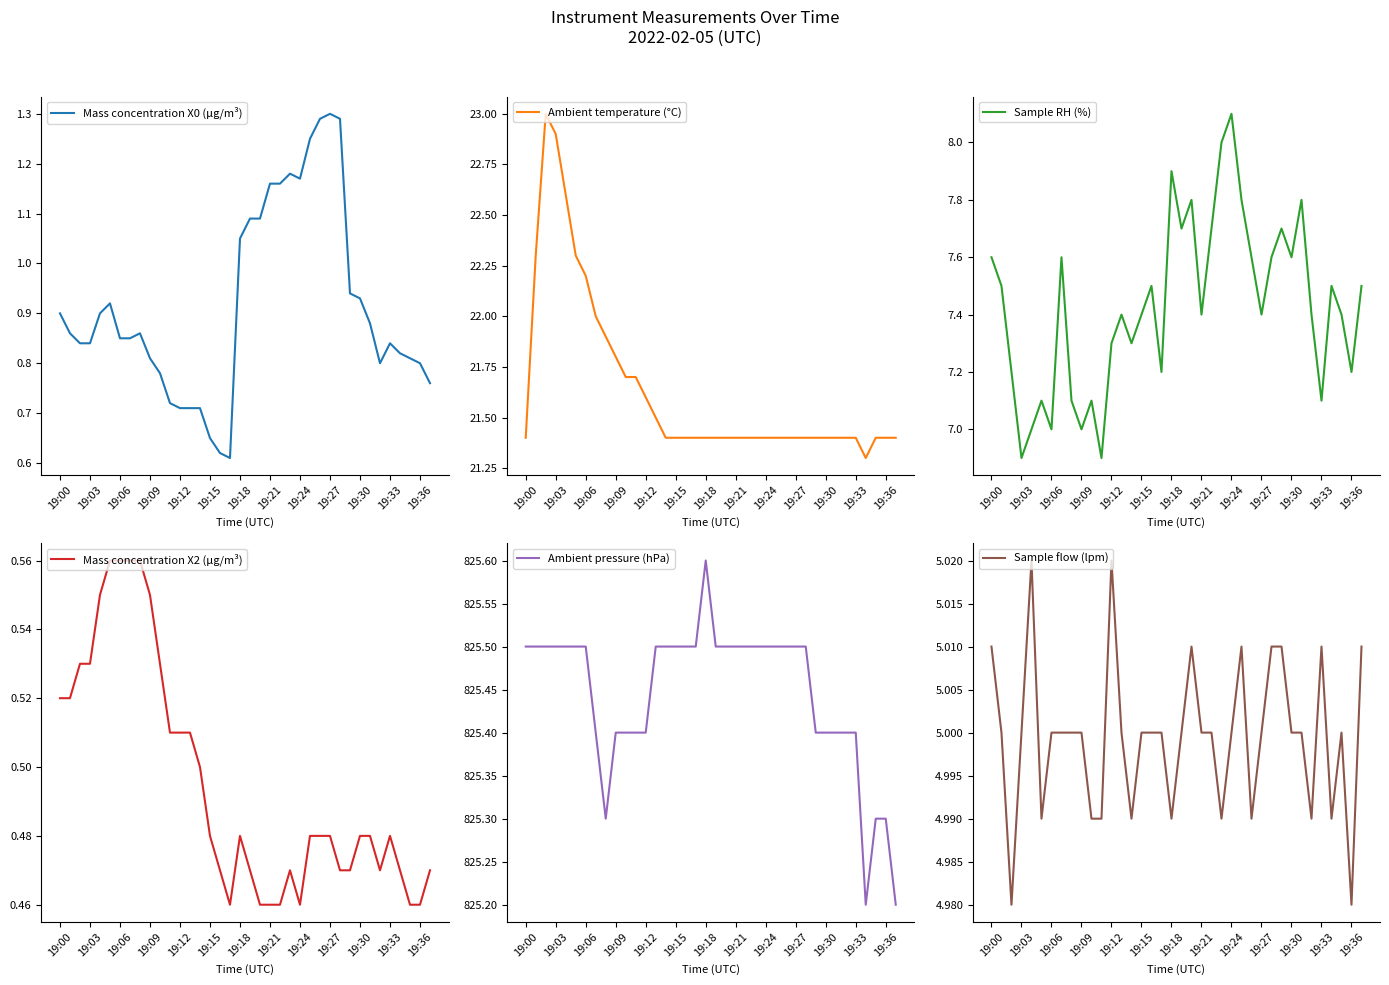

List the series in order of their peak value, lowest first.

Mass concentration X2 (μg/m³), Mass concentration X0 (μg/m³), Sample flow (lpm), Sample RH (%), Ambient temperature (°C), Ambient pressure (hPa)